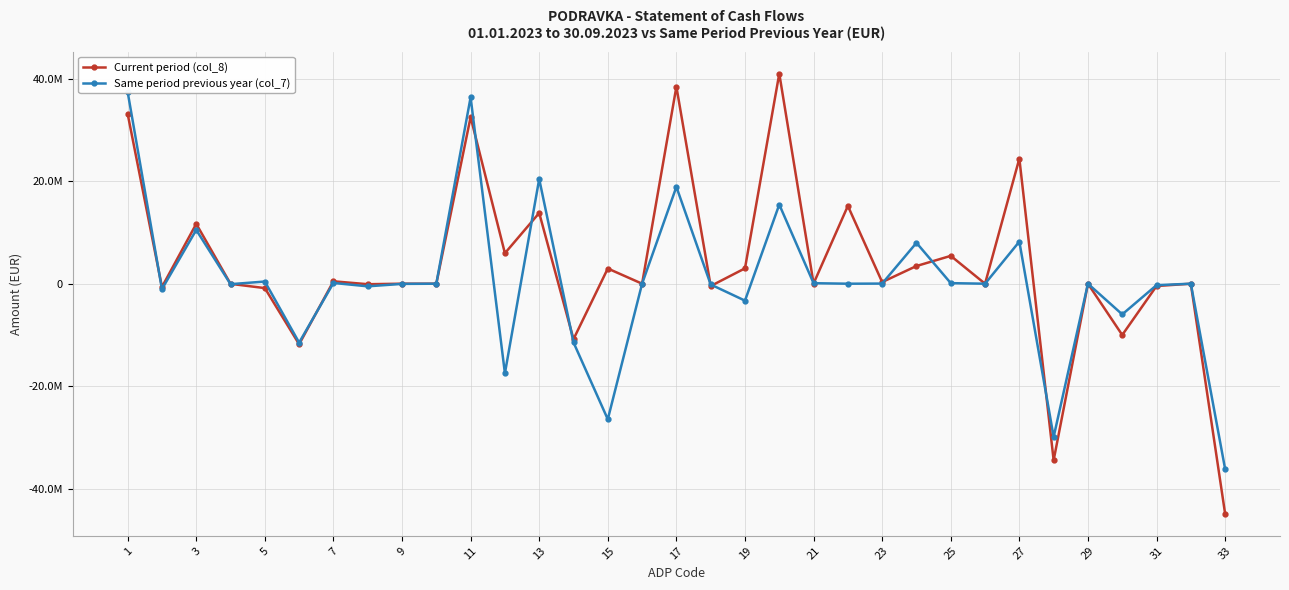

True or false: Current period (col_8) has more than 2 points higher than both neighbors.

True